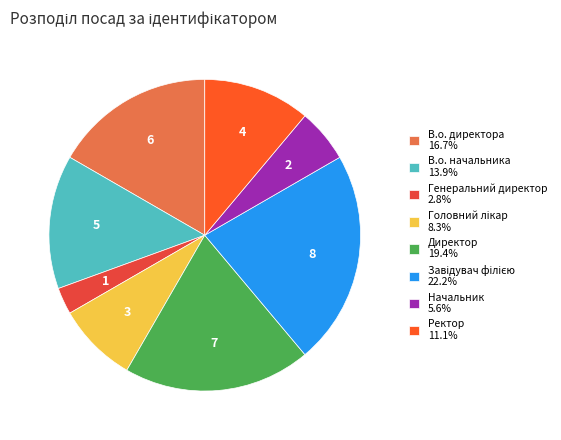

Rank the categories by value from lowest to highest.

Генеральний директор, Начальник, Головний лікар, Ректор, В.о. начальника, В.о. директора, Директор, Завідувач філією